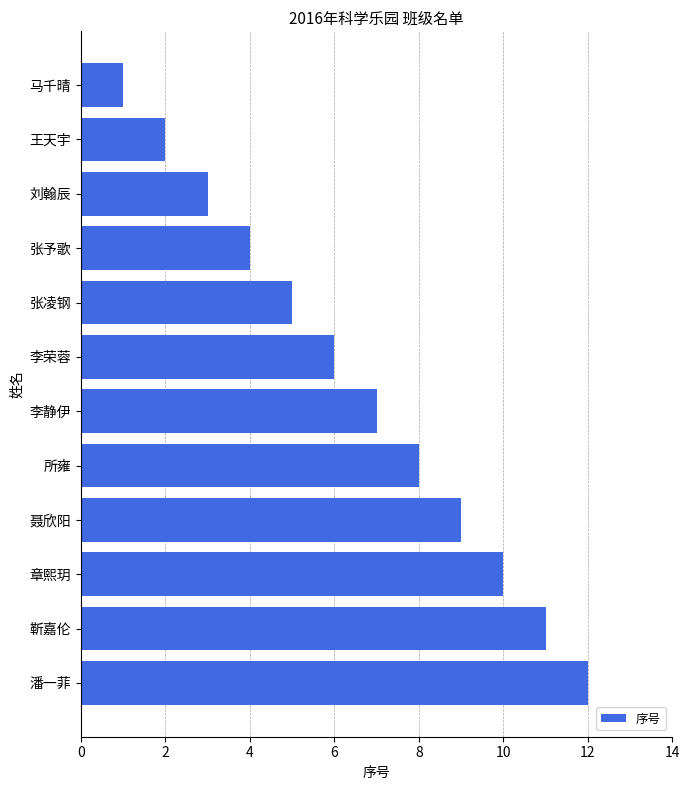

How many data points are less than 7?

6